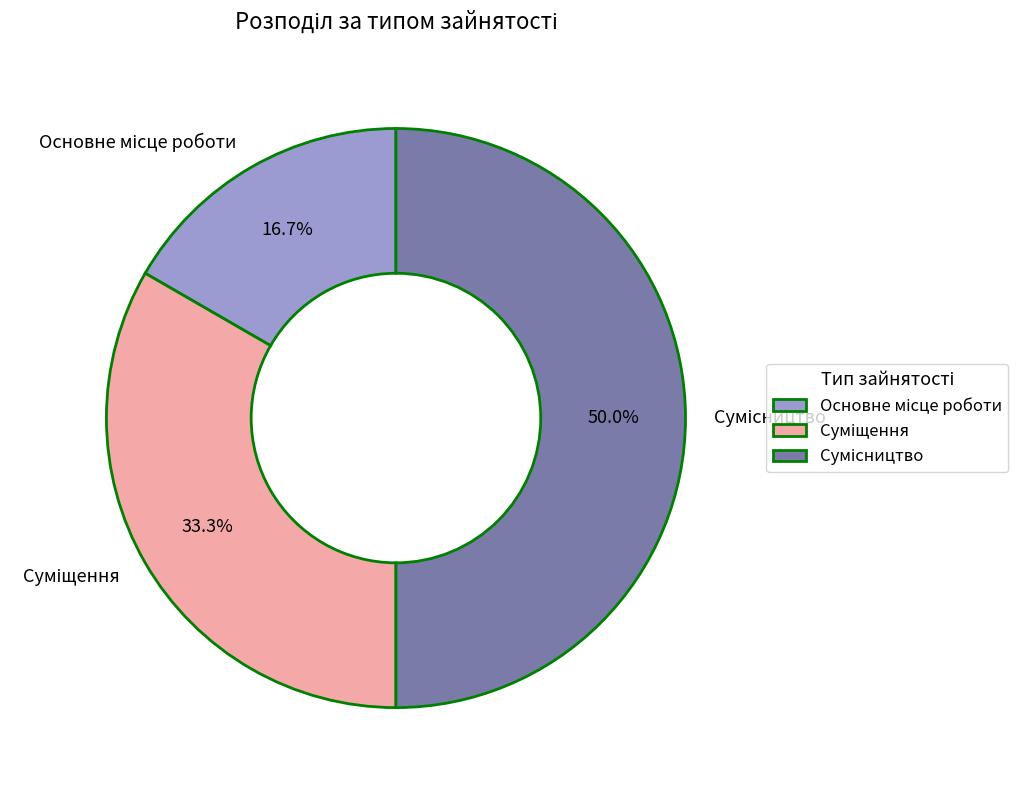

How many segments does this pie chart have?

3